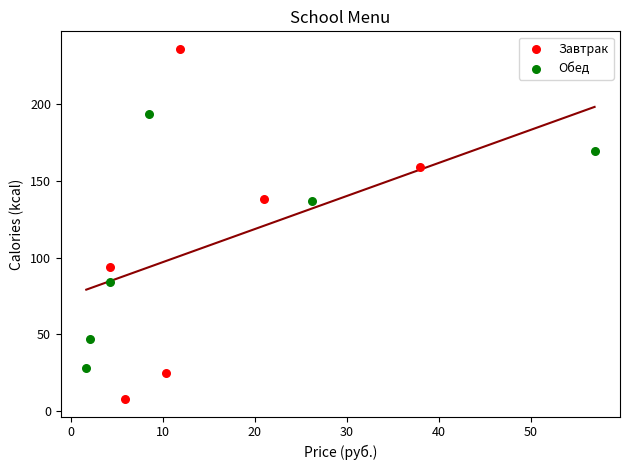

Which series contains the highest Y value?

Завтрак